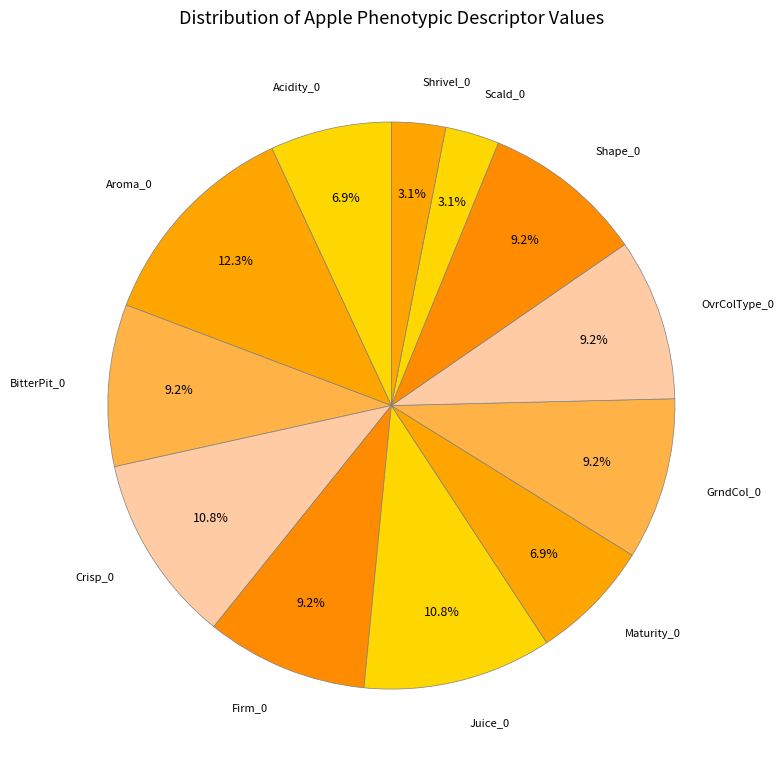

Which category has the biggest portion of the pie?

Aroma_0